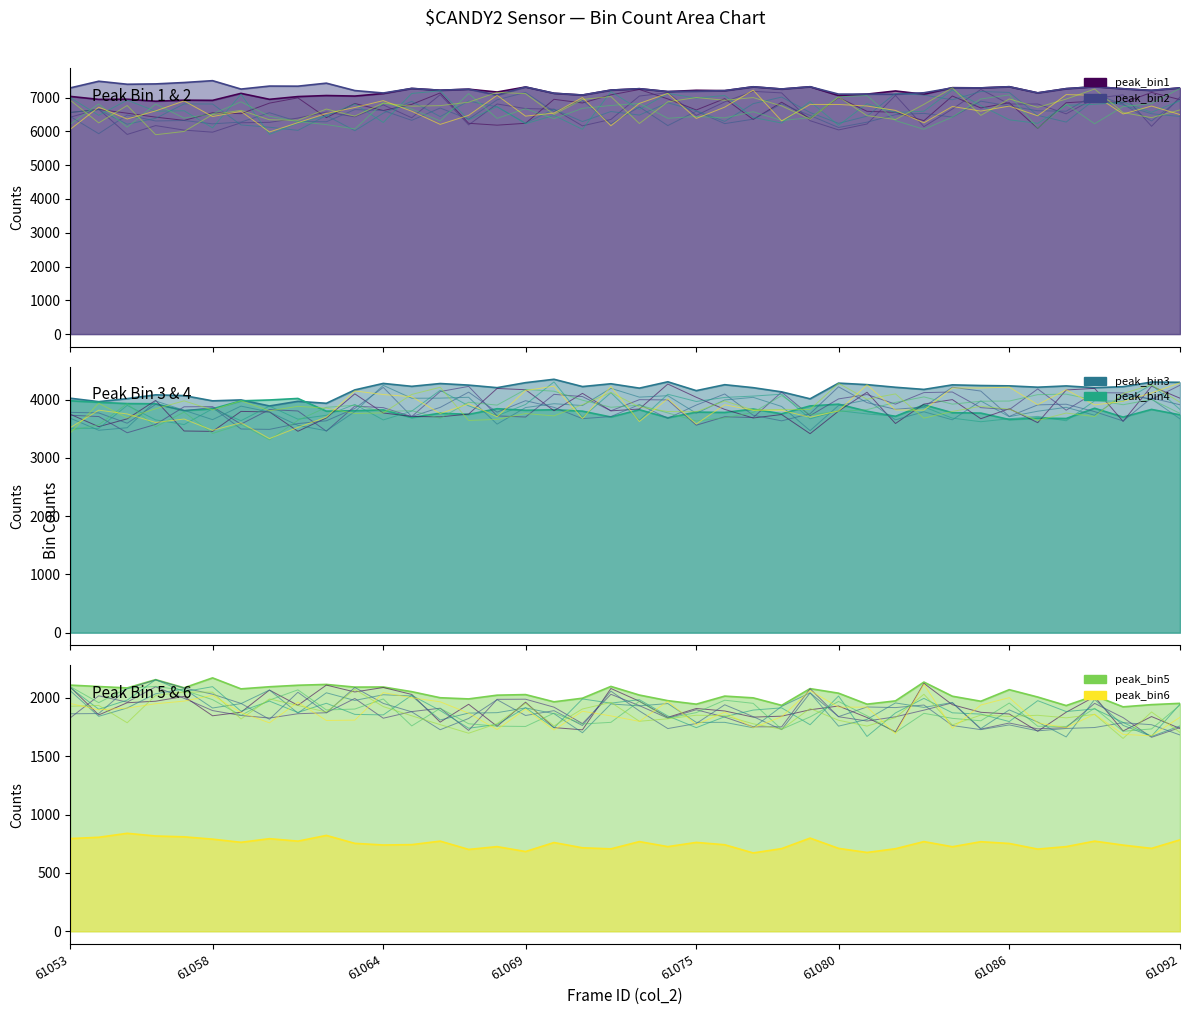

Read the peak_bin4 value at 61083, to the nearest 10.

3910